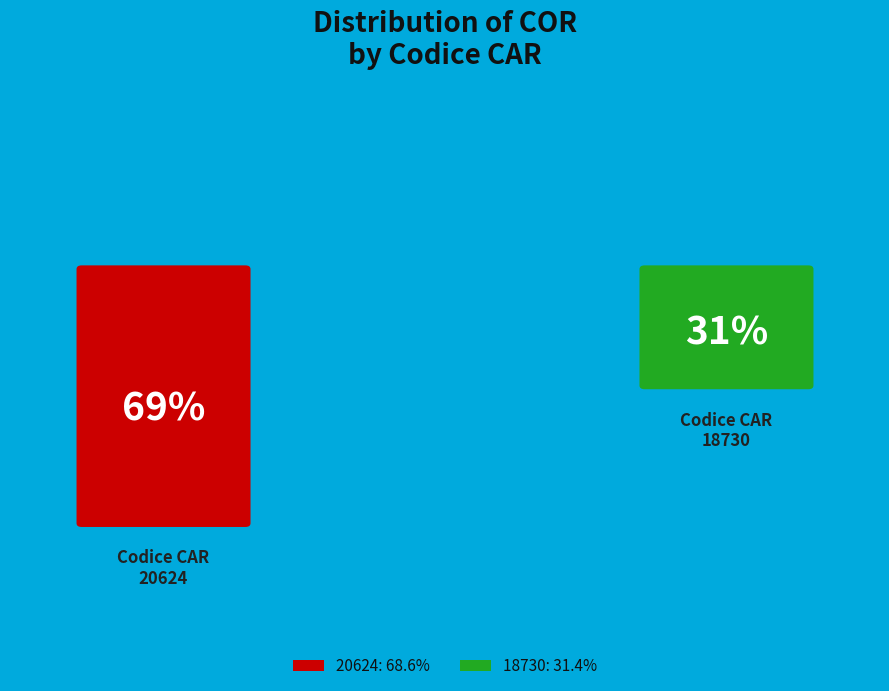

Which slice is the smallest?

18730